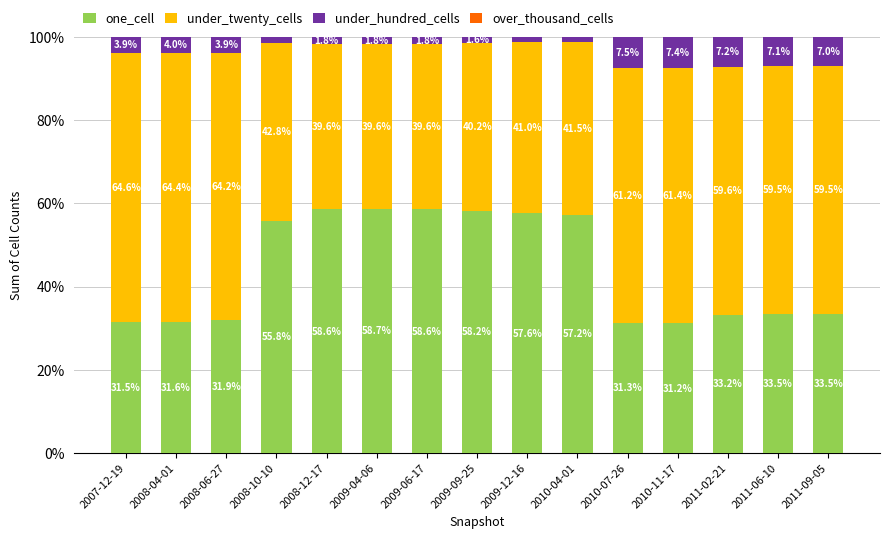

How many data points does each series have?

15